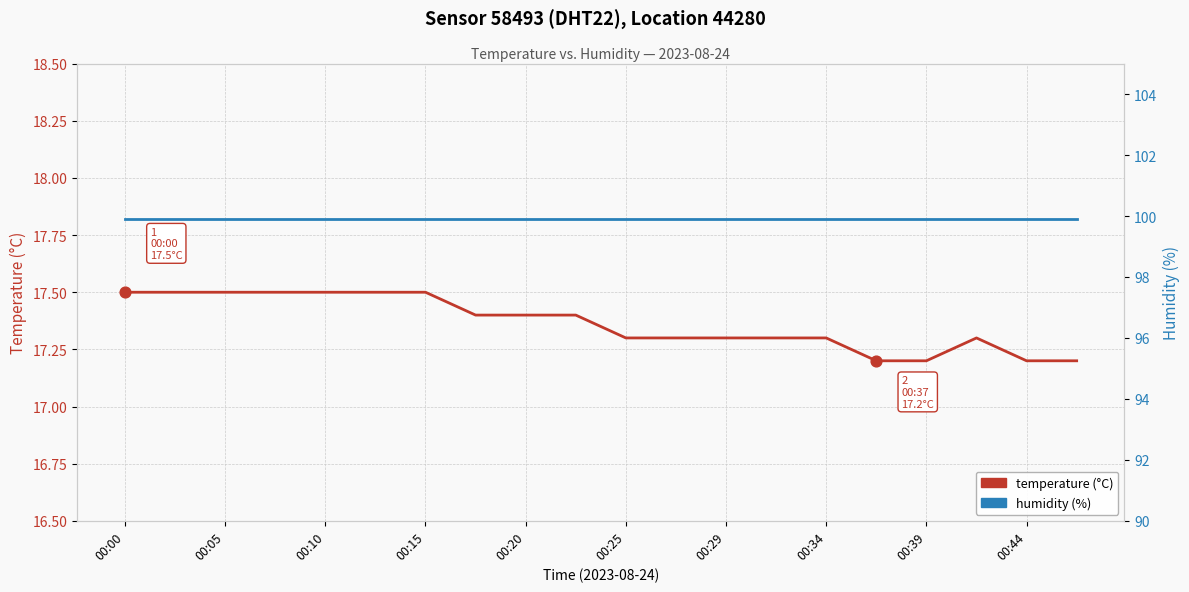

Which series reaches the minimum Y coordinate?

temperature (°C)